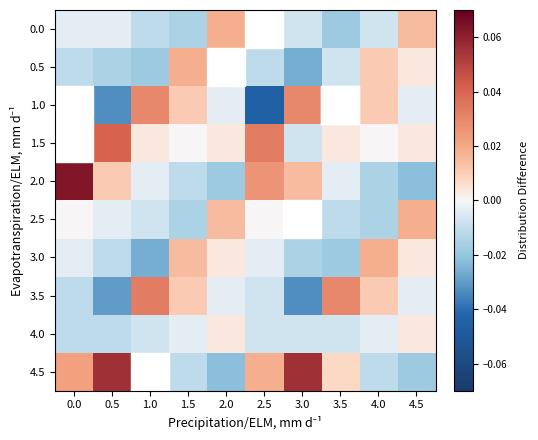

Which series has the largest total across all categories?

4.5